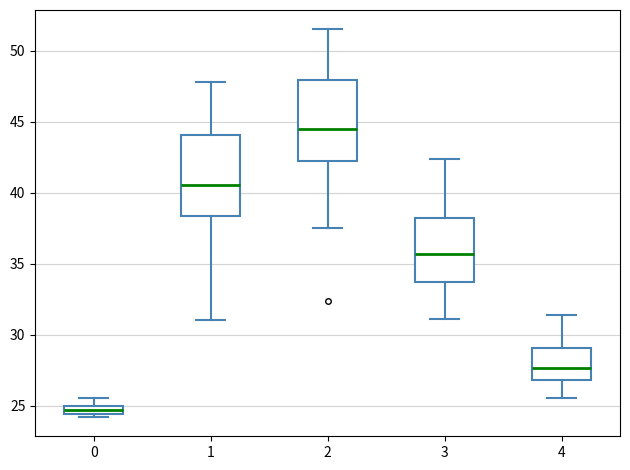

Which box's median line is the lowest?

0